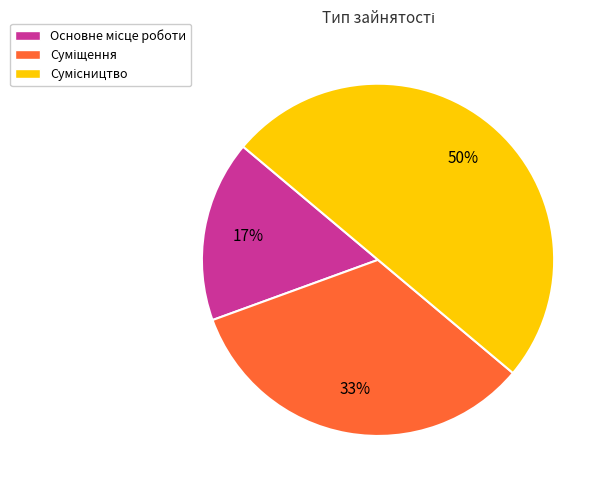

To the nearest percent, what is the average slice percentage?

33%